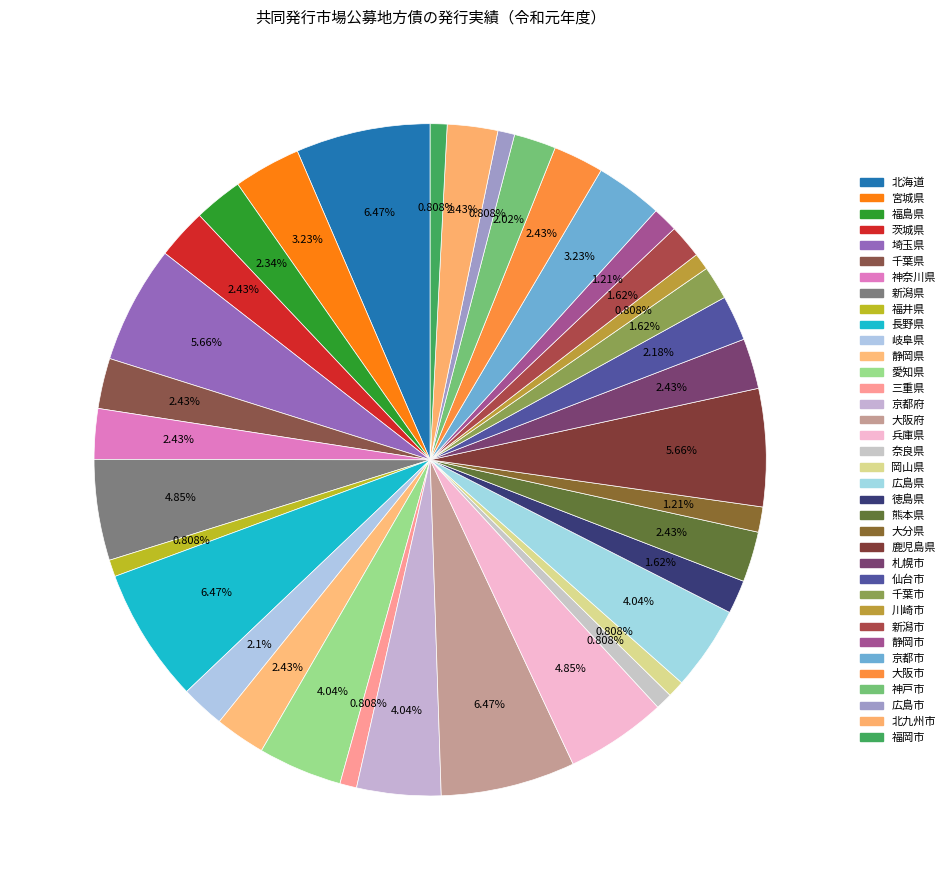

Which category has the biggest portion of the pie?

北海道